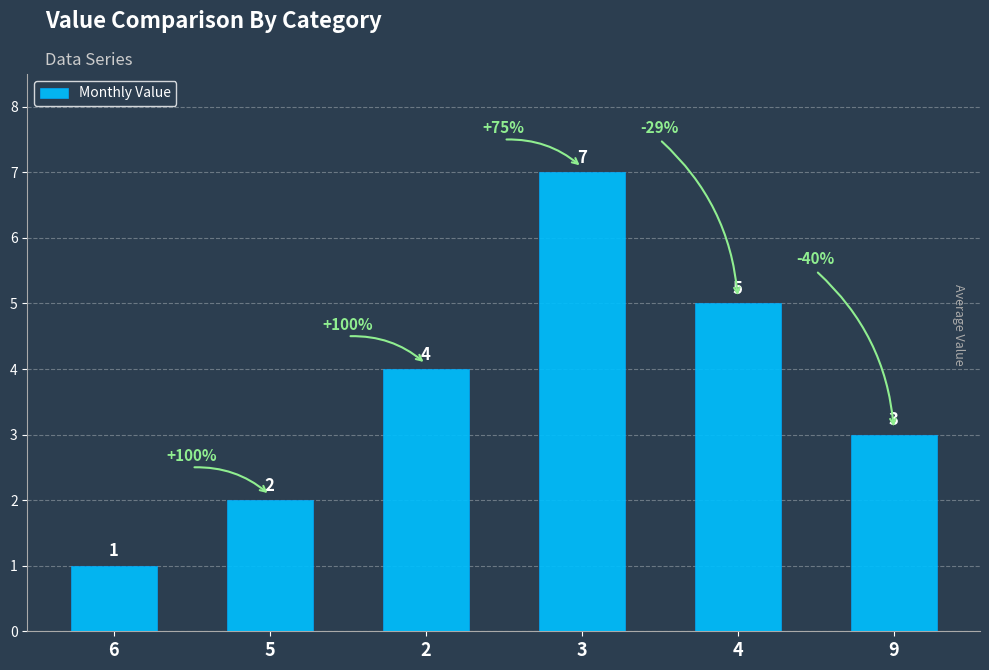

Reading left to right, list all the values displayed in this chart.

1	2	4	7	5	3